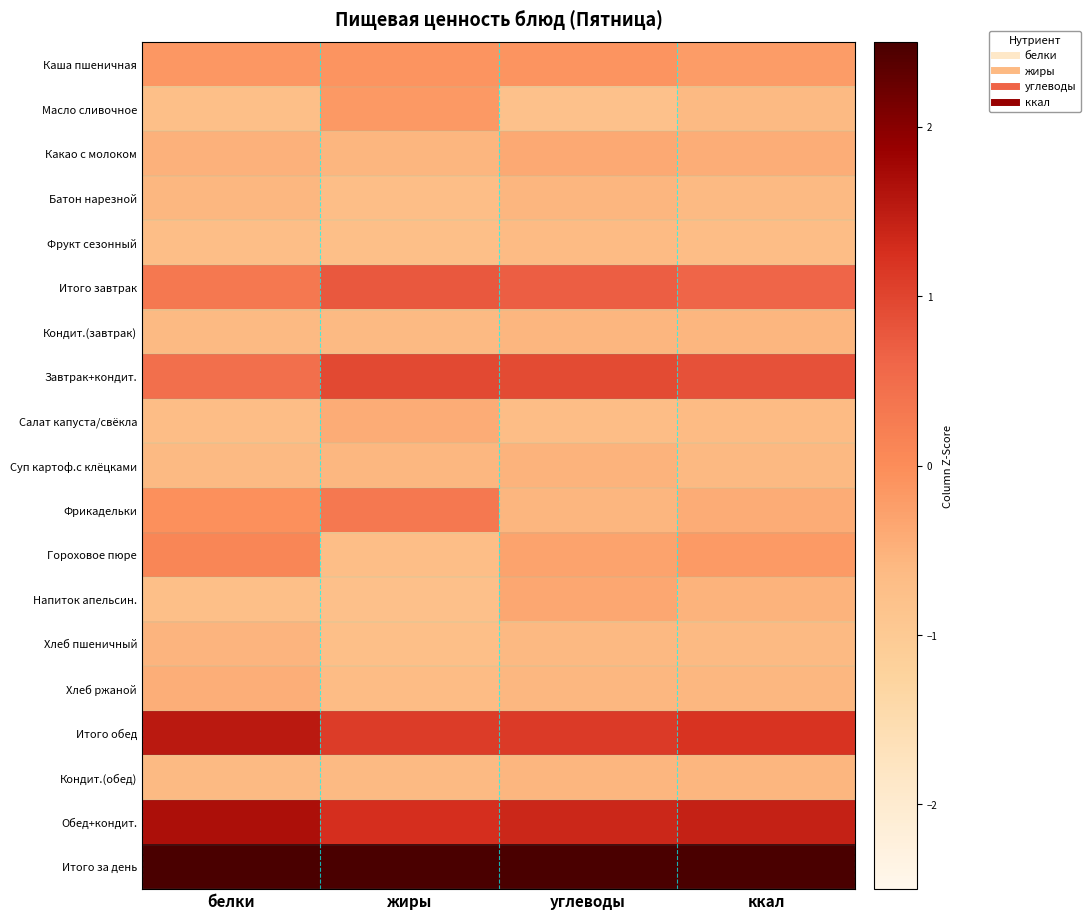

At жиры, list the series in order from smallest to largest.

Напиток апельсин., Фрукт сезонный, Хлеб пшеничный, Батон нарезной, Гороховое пюре, Хлеб ржаной, Кондит.(завтрак), Кондит.(обед), Суп картоф.с клёцками, Какао с молоком, Салат капуста/свёкла, Масло сливочное, Каша пшеничная, Фрикадельки, Итого завтрак, Завтрак+кондит., Итого обед, Обед+кондит., Итого за день